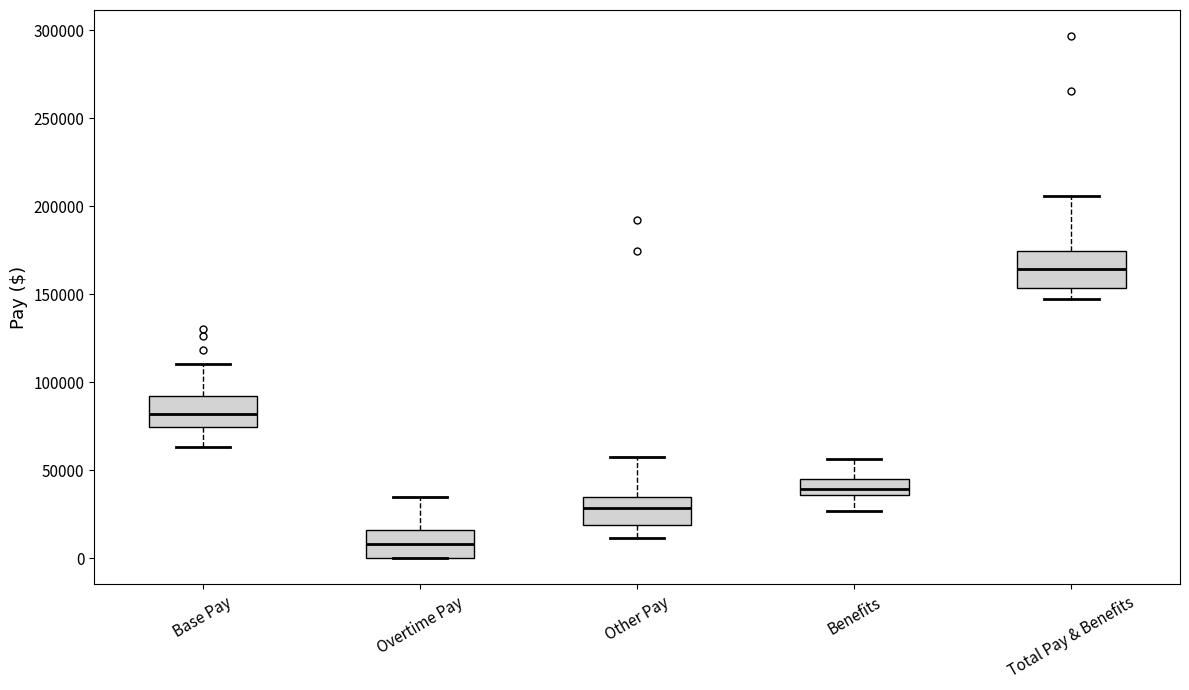

Where is the upper edge of the box for Benefits on the y-axis? The values are not printed on the chart, so give them approximately, as read against the axis.

45000